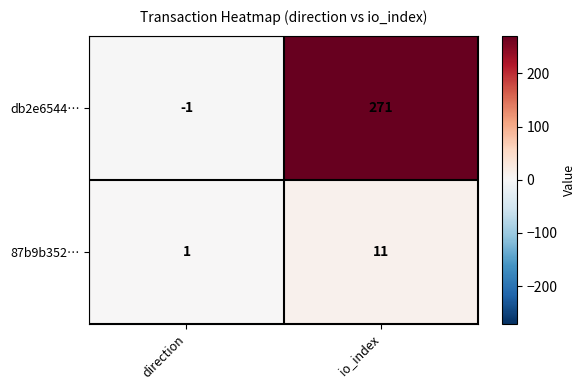

Rank the series by their average value, from highest to lowest.

db2e6544…, 87b9b352…